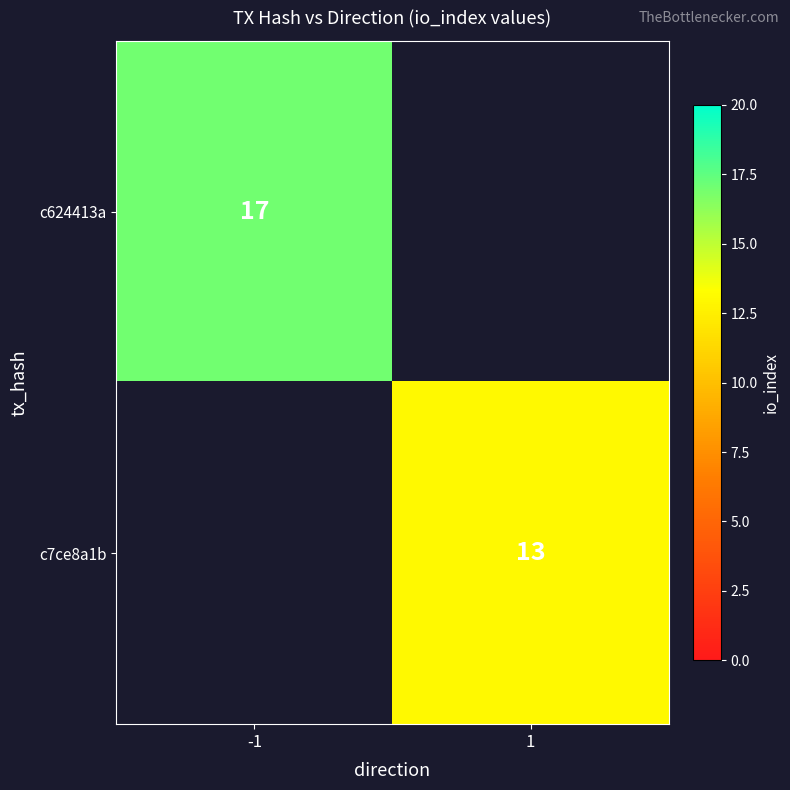

The c7ce8a1b series shows 7.8 at 1. True or false?

False